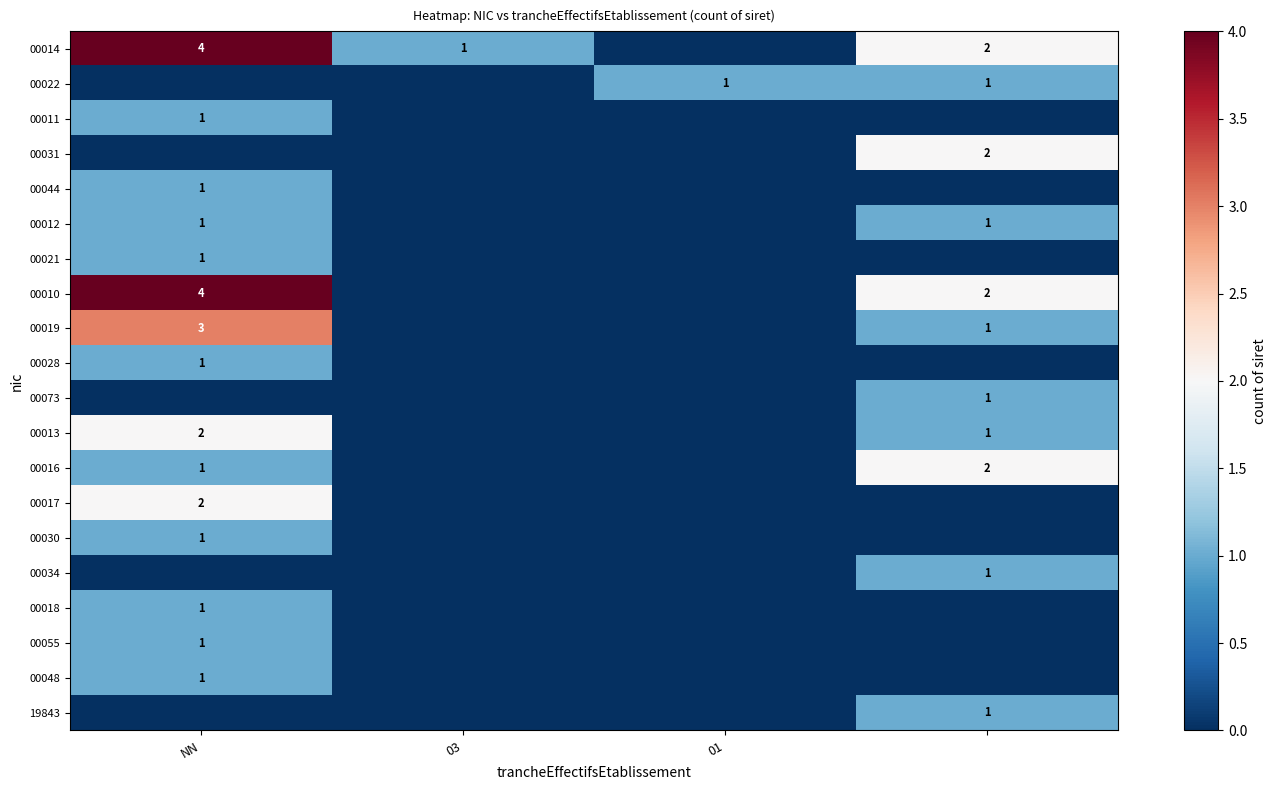

True or false: 00014 has a value of 4 at NN.

True